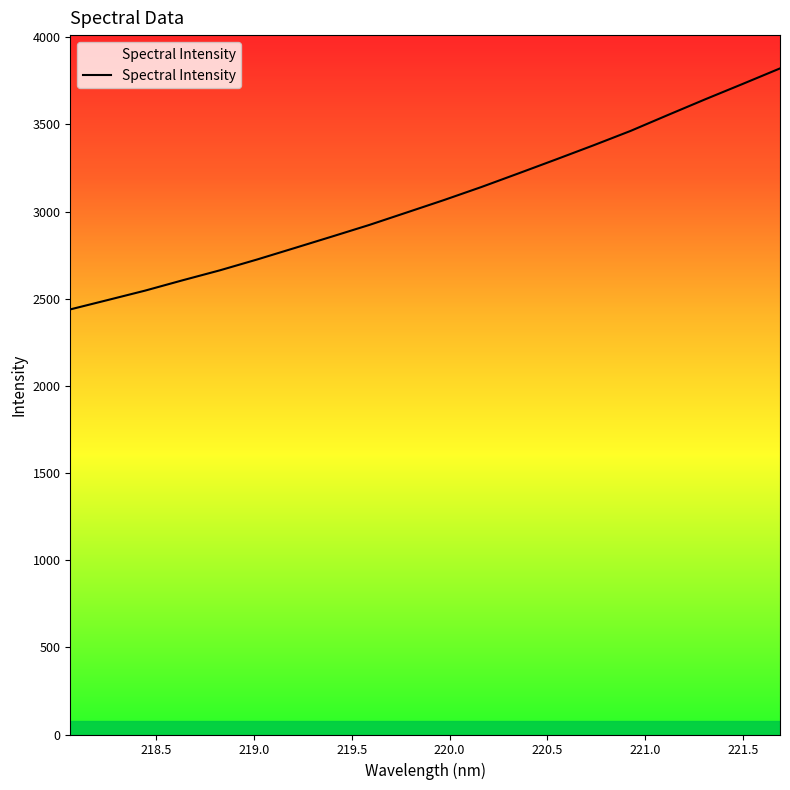

True or false: there are more than 2 points higher than both neighbors.

False